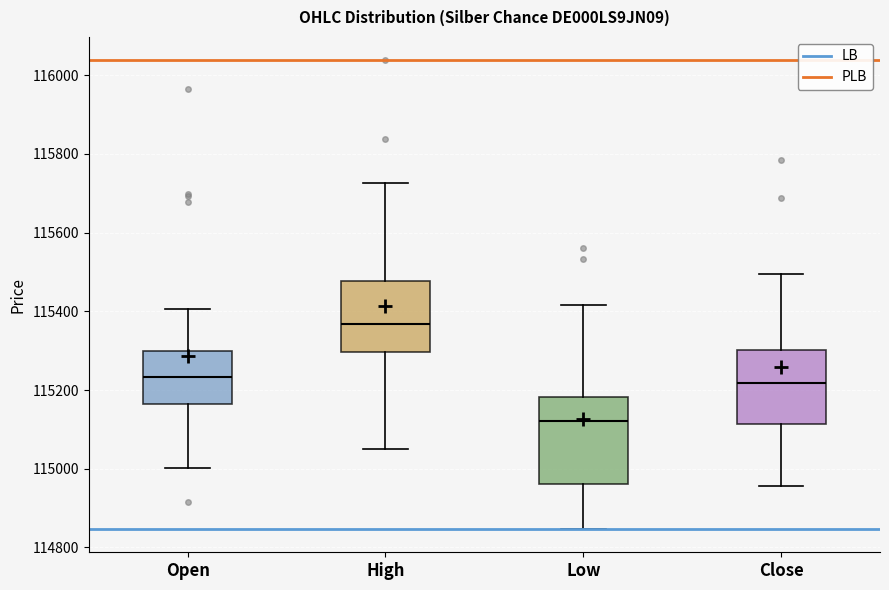

Where does the lower whisker of the box for Low end on the y-axis? The values are not printed on the chart, so give them approximately, as read against the axis.

114840